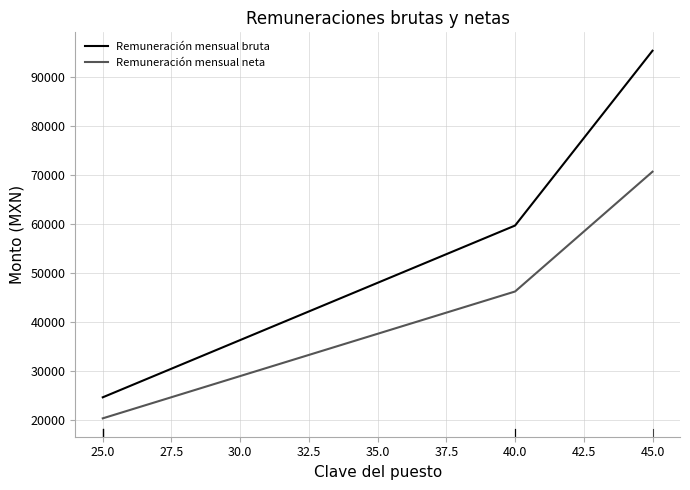

Which series has the largest total across all categories?

Remuneración mensual bruta